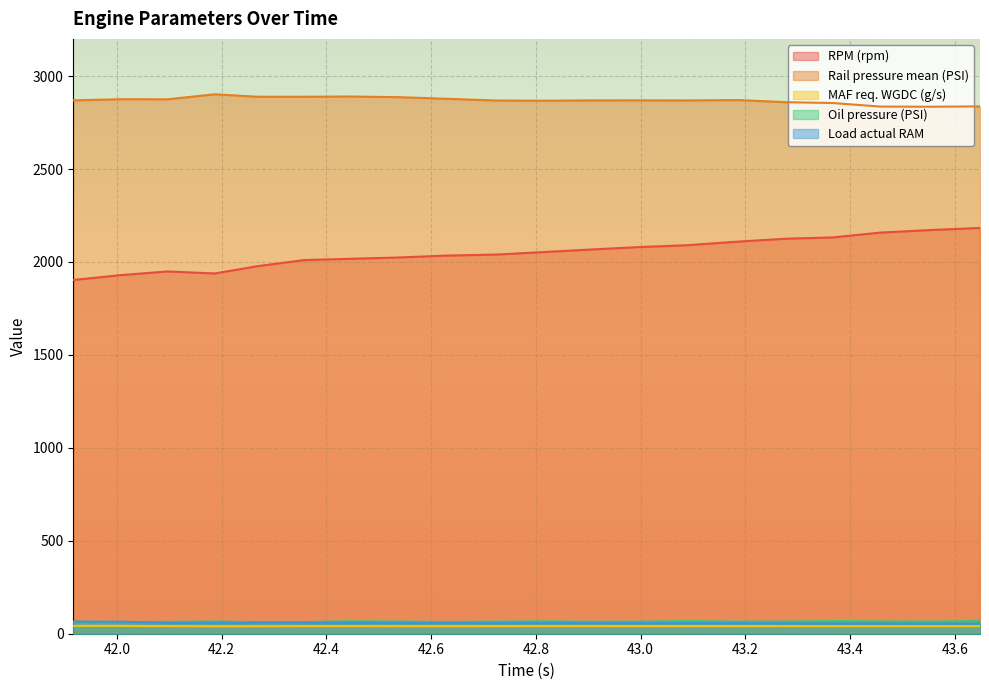

What is the sum of all Rail pressure mean (PSI) values?

57389.7